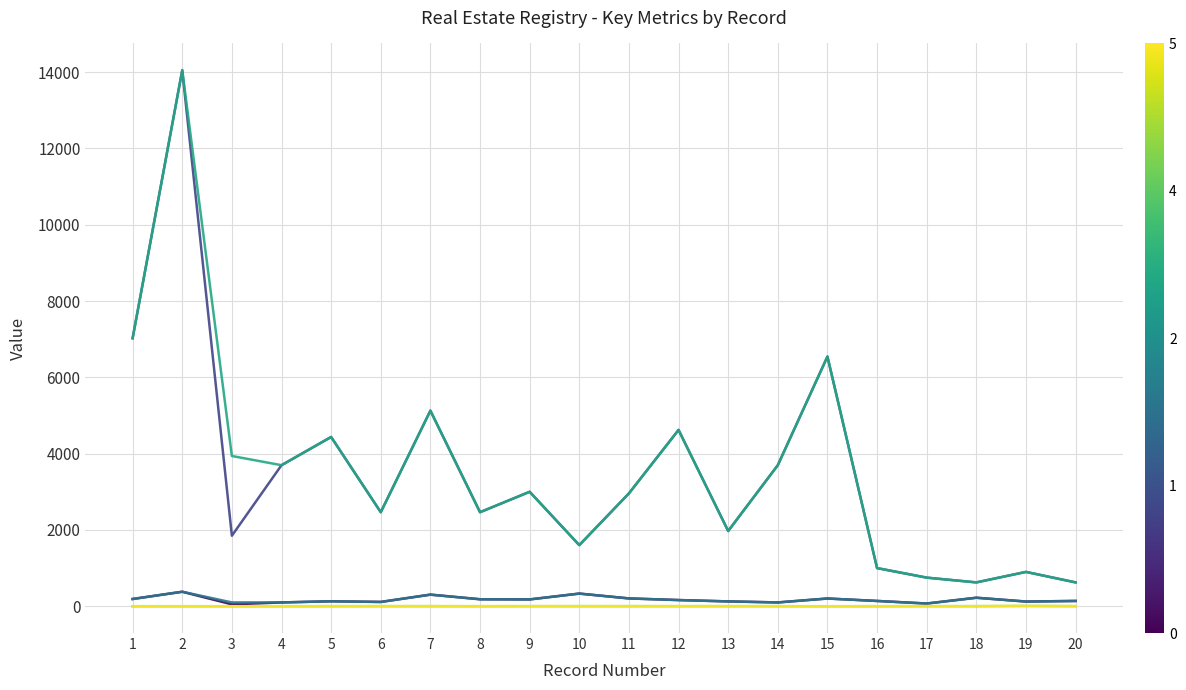

Does the chart have visible grid lines?

Yes